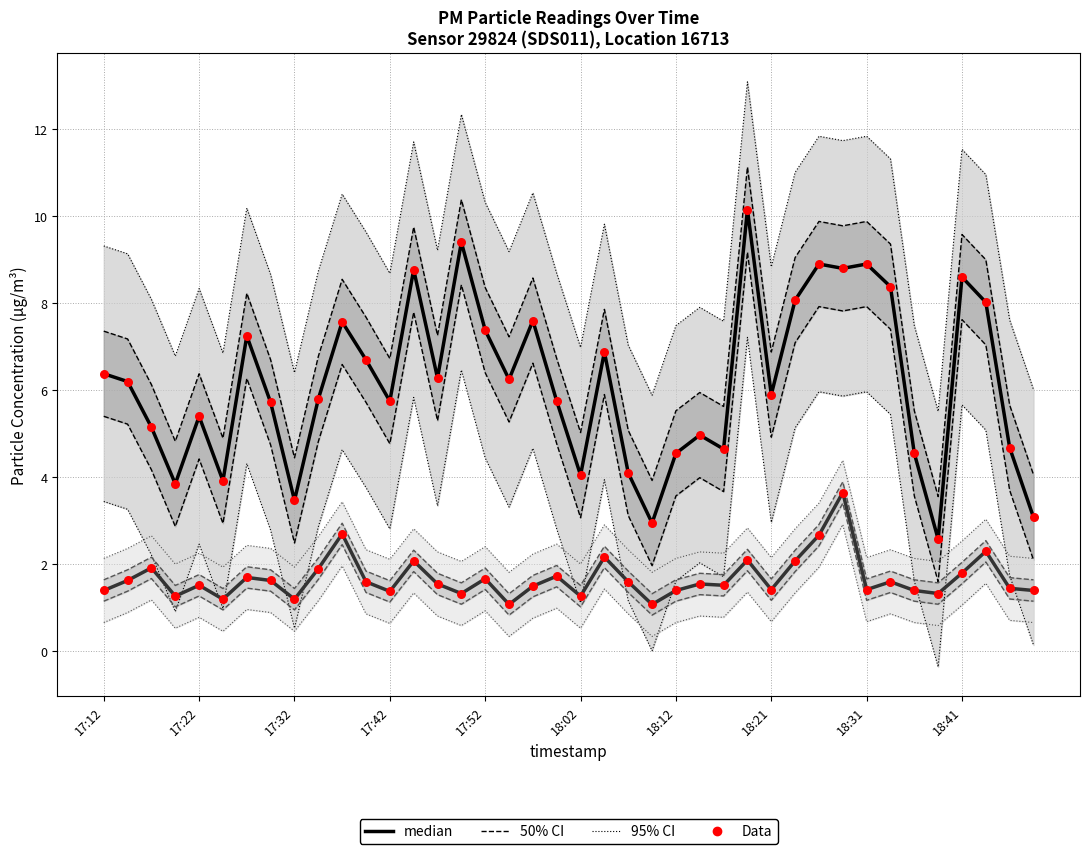

Is the value of P2 Data at 17:22 greater than the value of P1 median at 34?

No